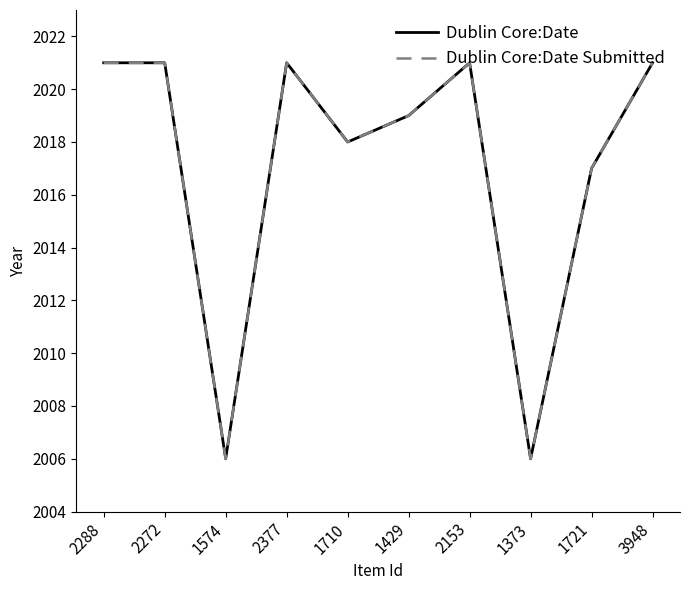

Is this an area chart (filled region under the line)?

No